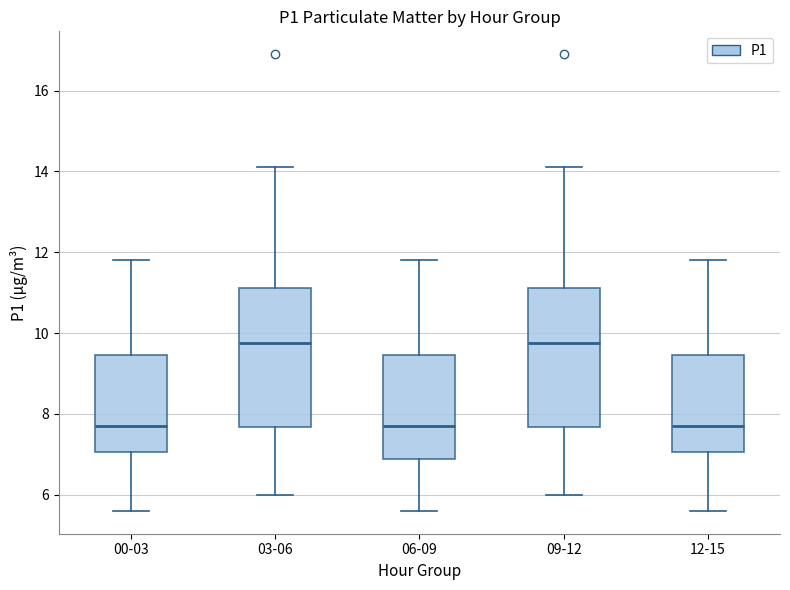

Where is the lower edge of the box for 06-09 on the y-axis? The values are not printed on the chart, so give them approximately, as read against the axis.

6.8